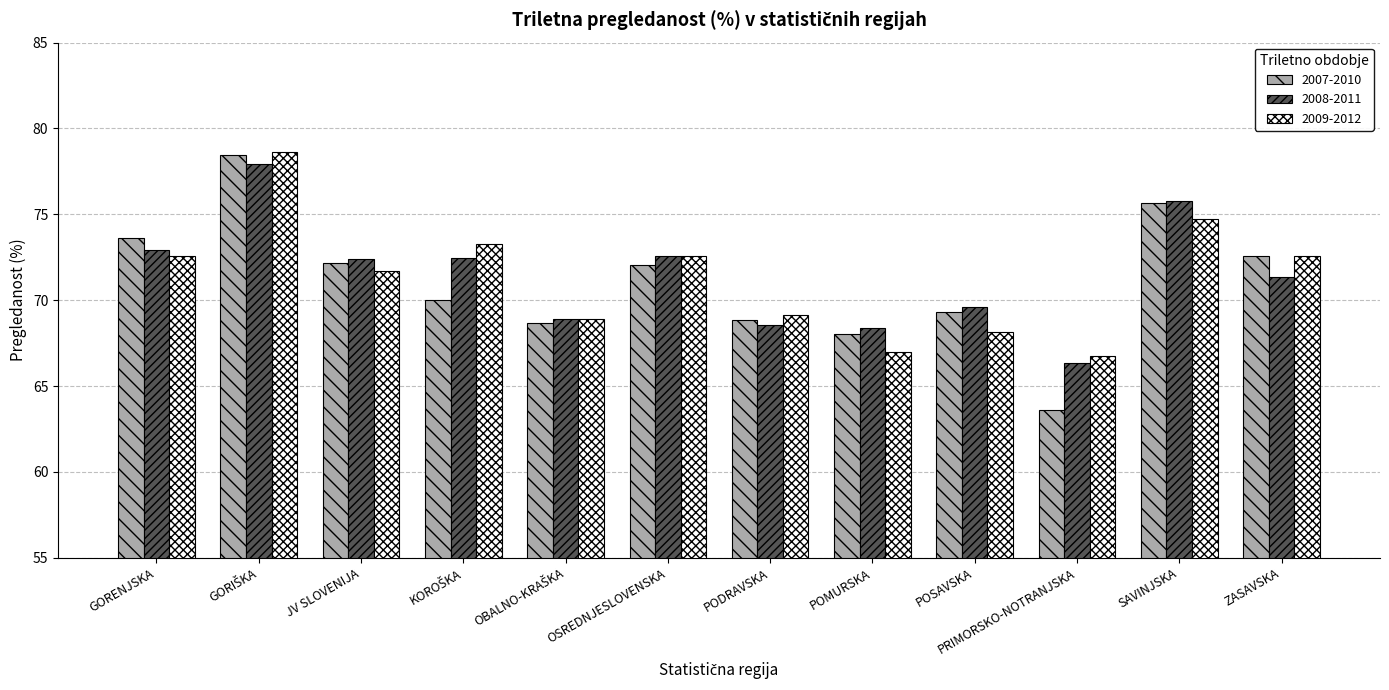

Count the number of categories in the chart.

12